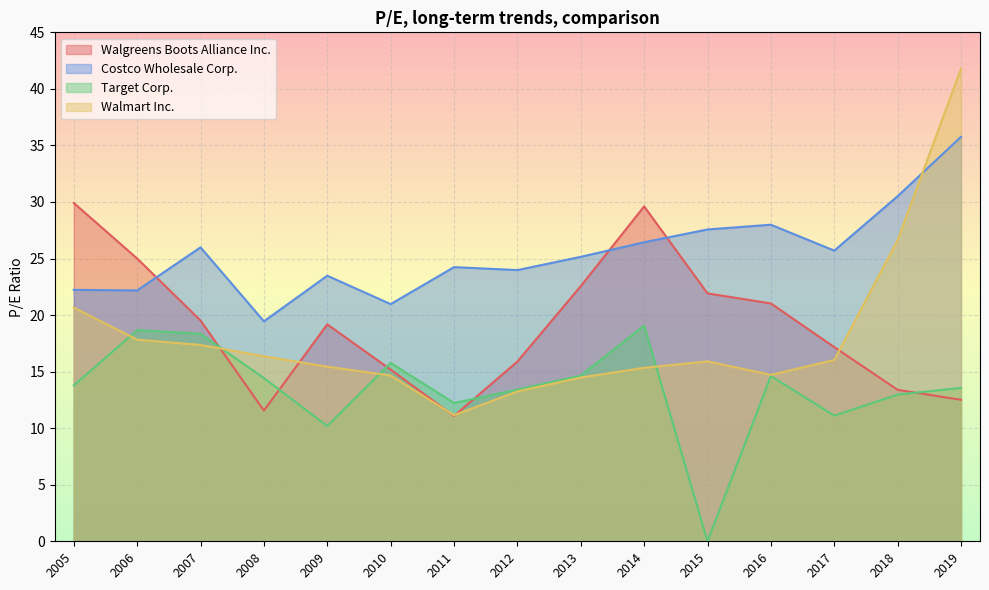

At which category does the chart reach its minimum across all series?

2015